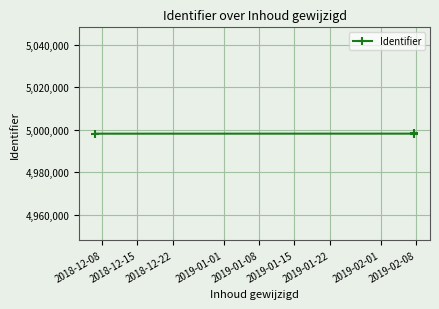

What is the difference between the maximum and minimum values?

102